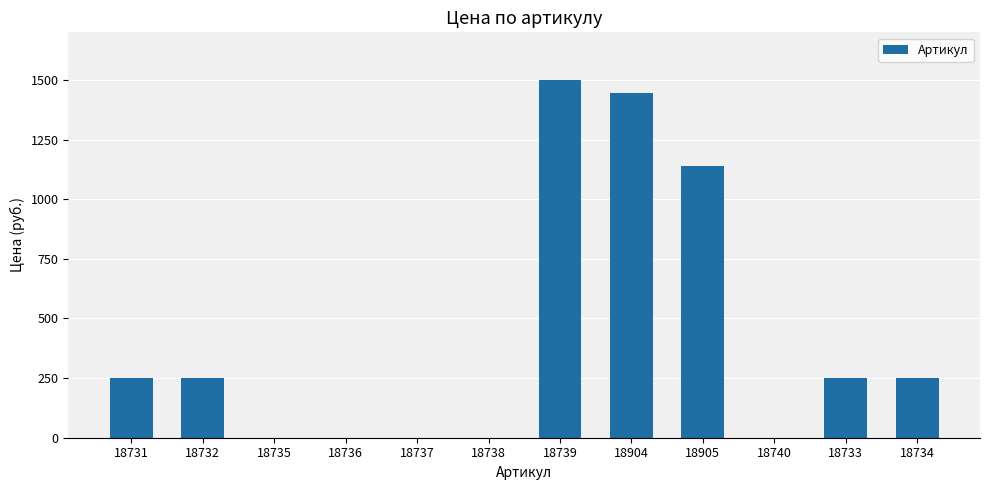

Reading left to right, what are all the values shown in this chart?

250	250	0	0	0	0	1500	1444	1140	0	250	250